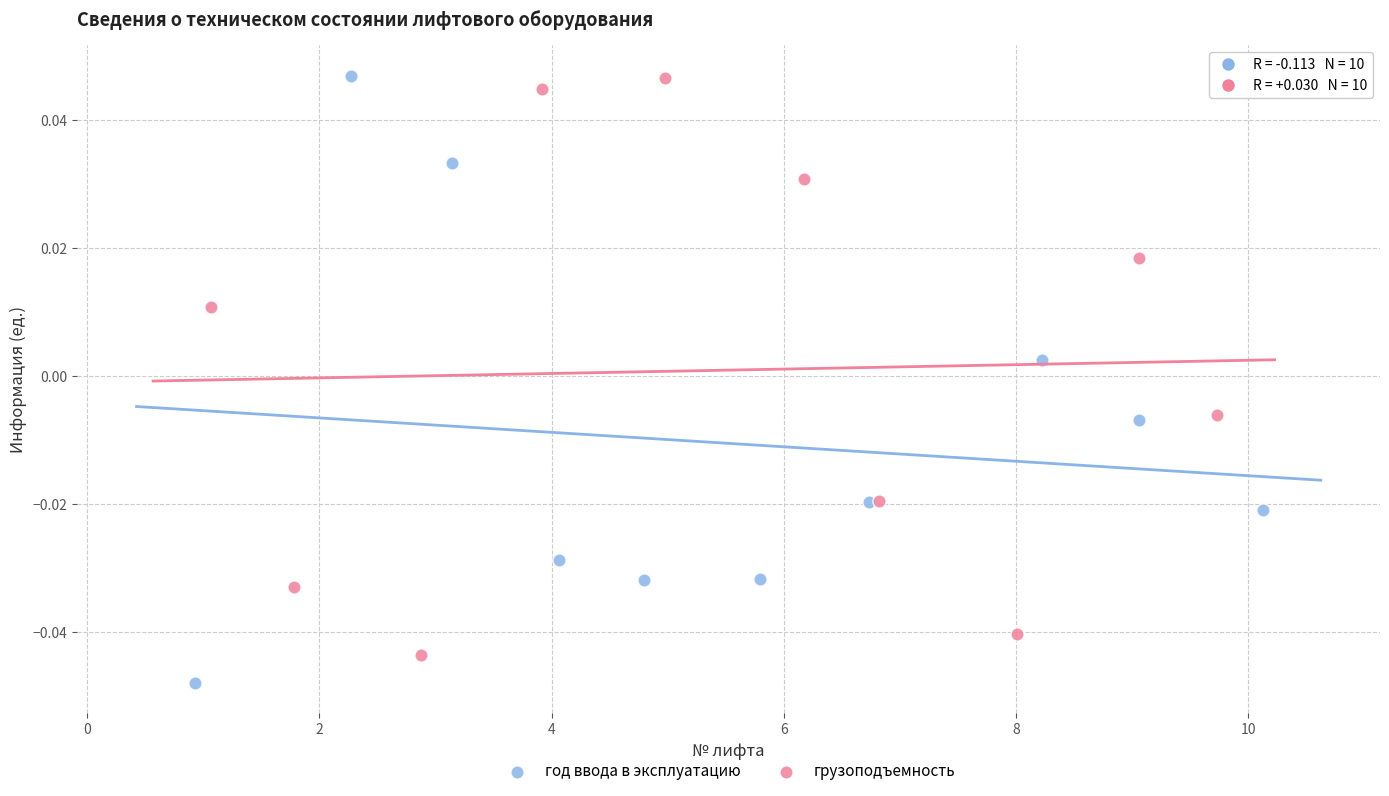

What are all the series names shown in the legend?

год ввода в эксплуатацию, грузоподъемность